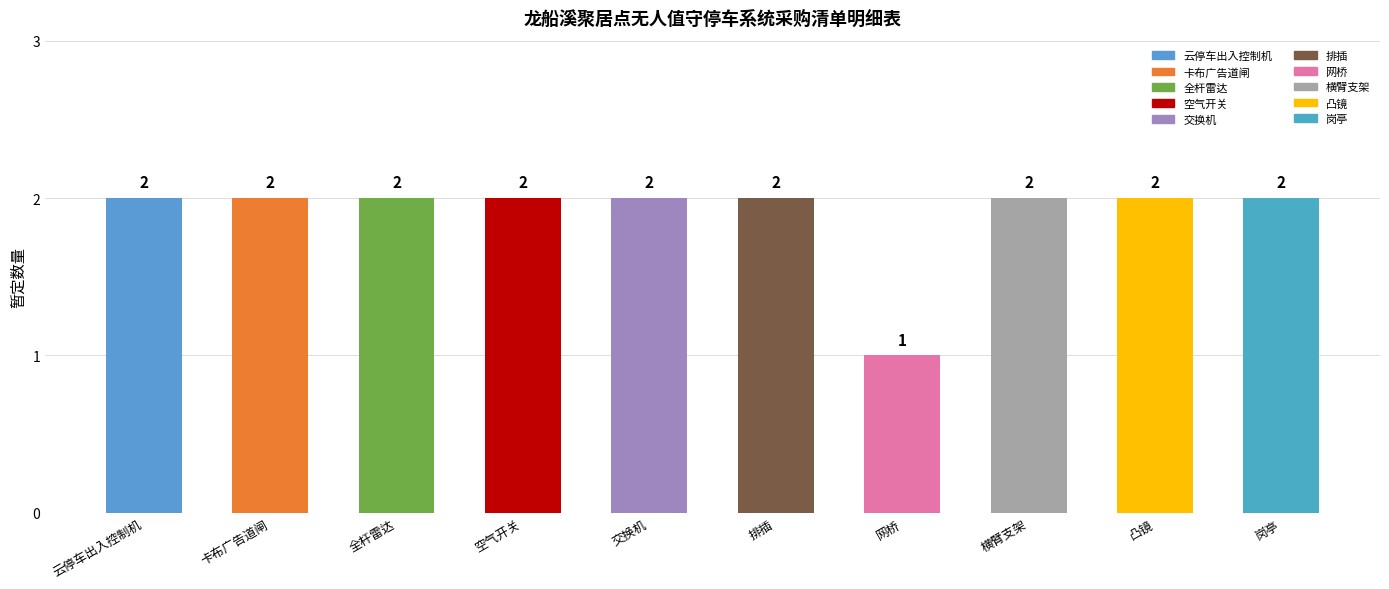

Reading left to right, list all the values displayed in this chart.

云停车出入控制机=2	卡布广告道闸=2	全杆雷达=2	空气开关=2	交换机=2	排插=2	网桥=1	横臂支架=2	凸镜=2	岗亭=2